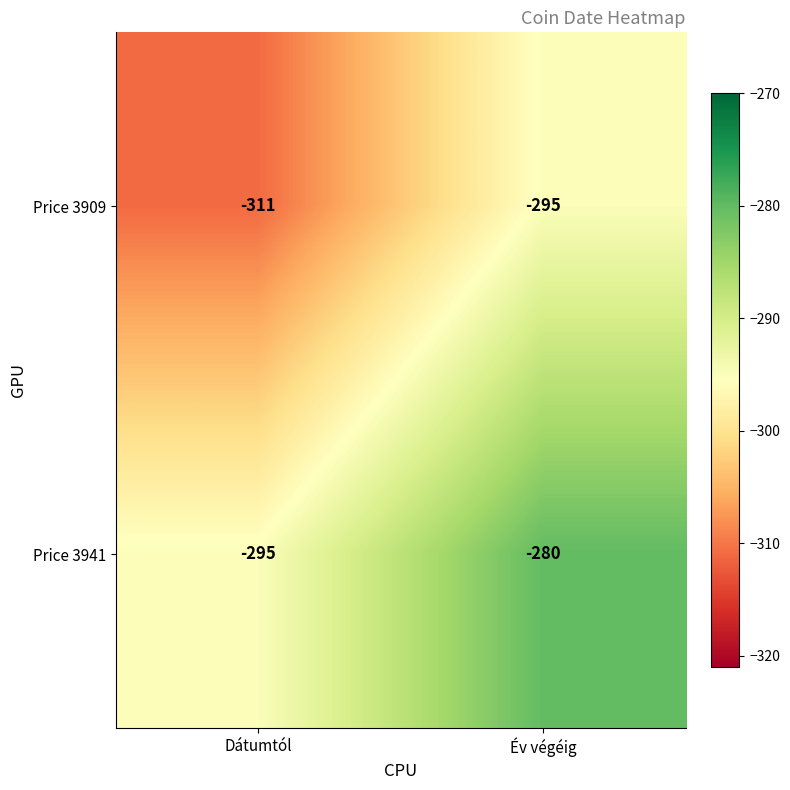

Rank the series by their average value, from lowest to highest.

Price 3909, Price 3941